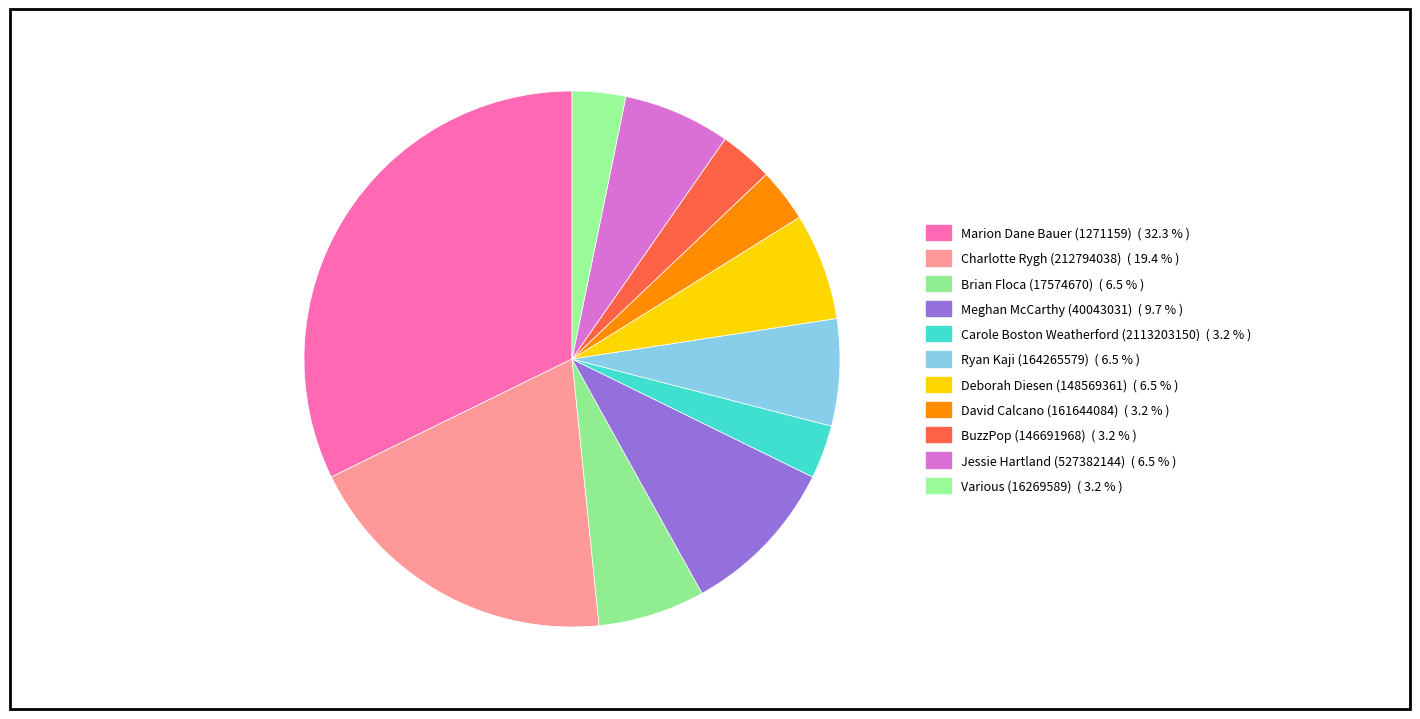

How many slices are in this pie chart?

11